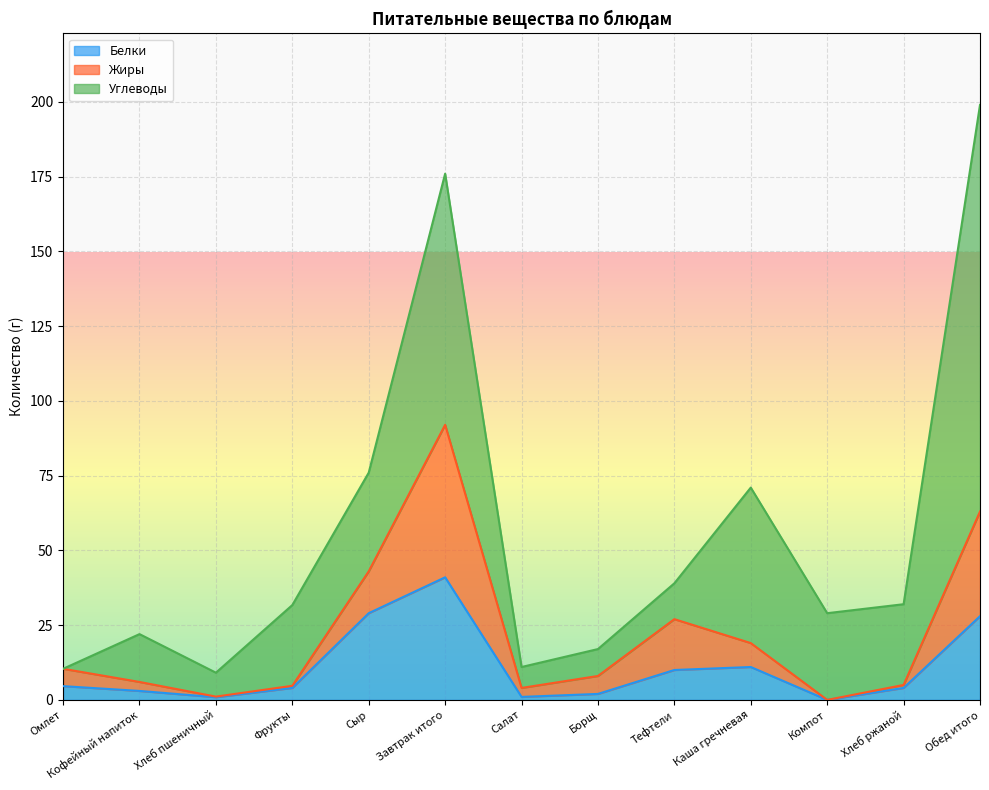

True or false: Белки and Жиры intersect in this chart.

False